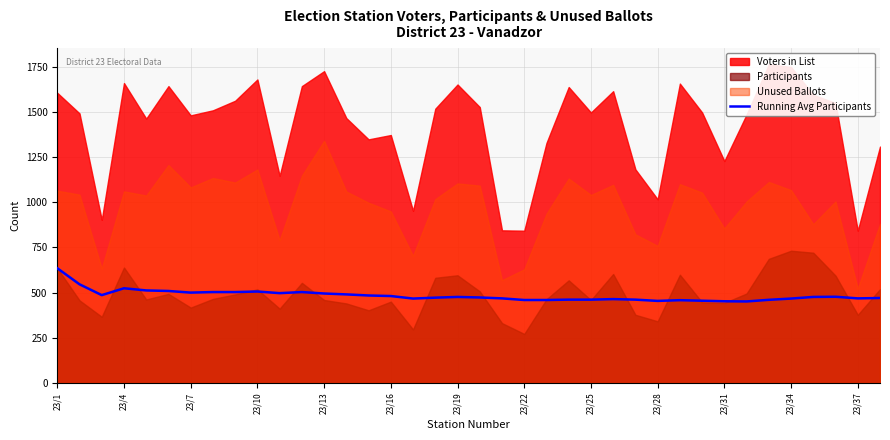

What is the maximum value for Running Avg Participants?

635